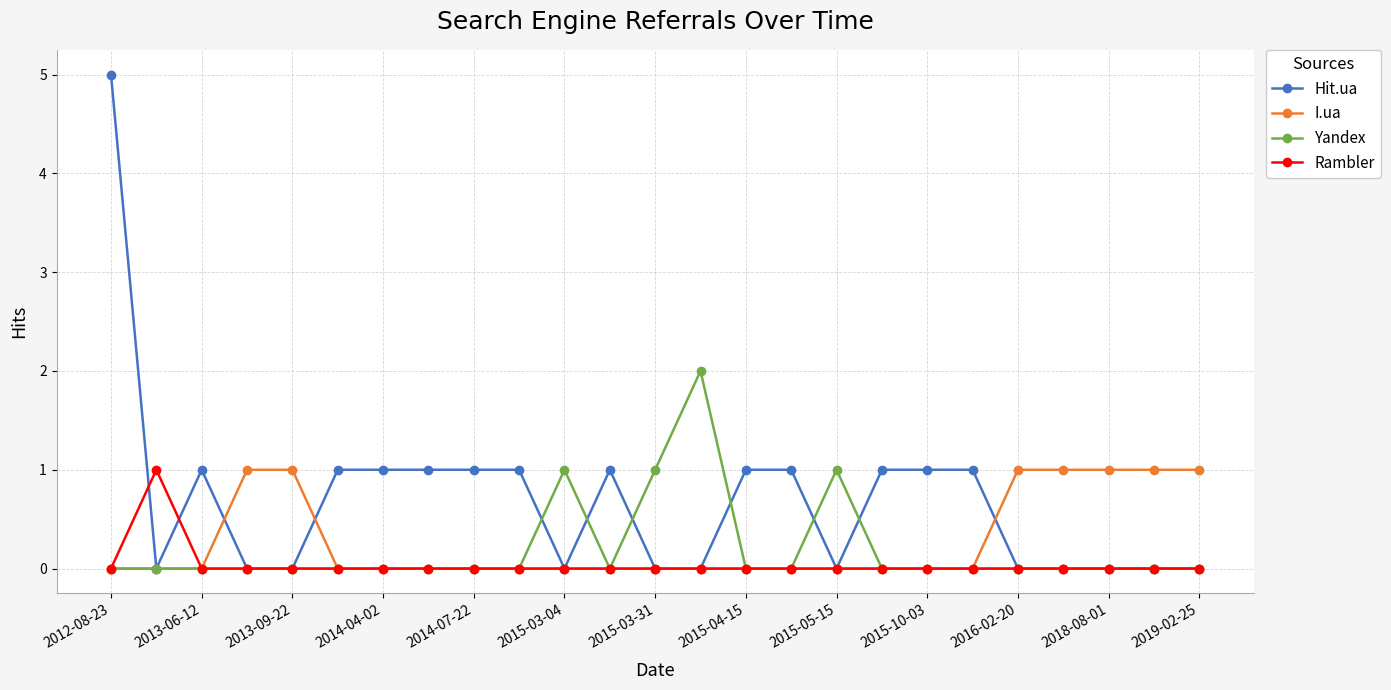

What is the maximum value shown in the chart?

5